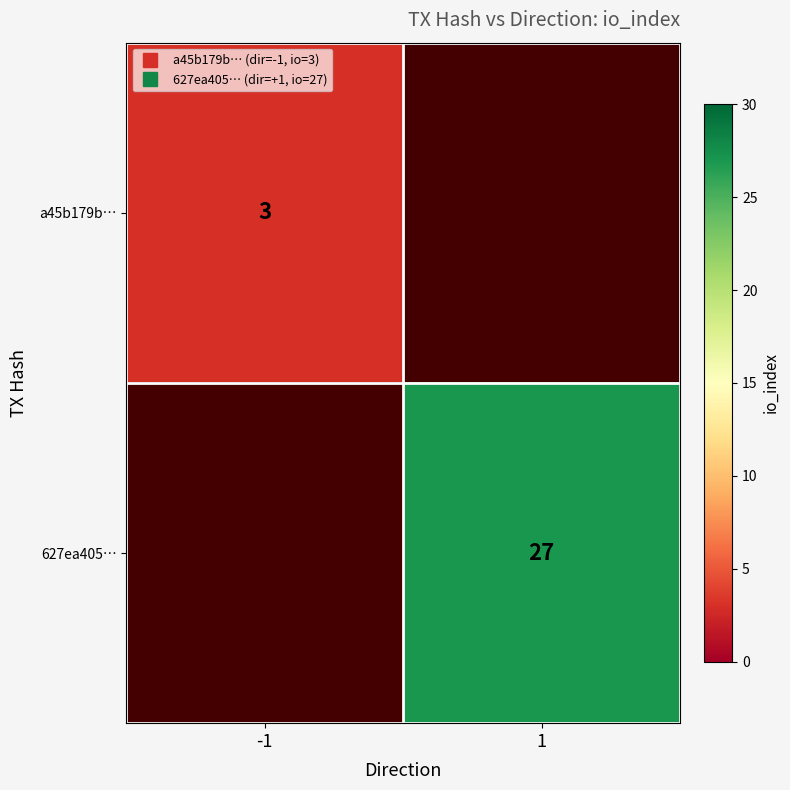

List the labels in order of 627ea405… value, largest first.

-1, 1